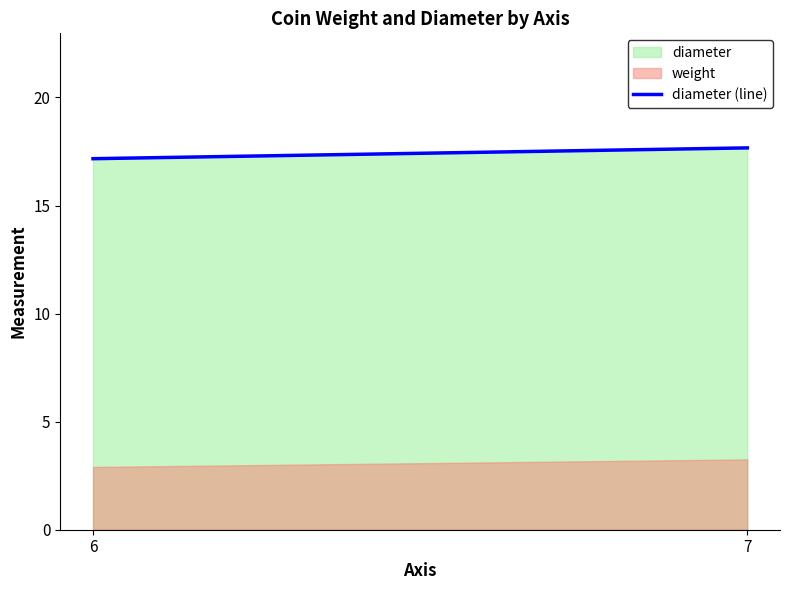

Reading left to right, extract all data points from this chart.

6=17.2	7=17.7